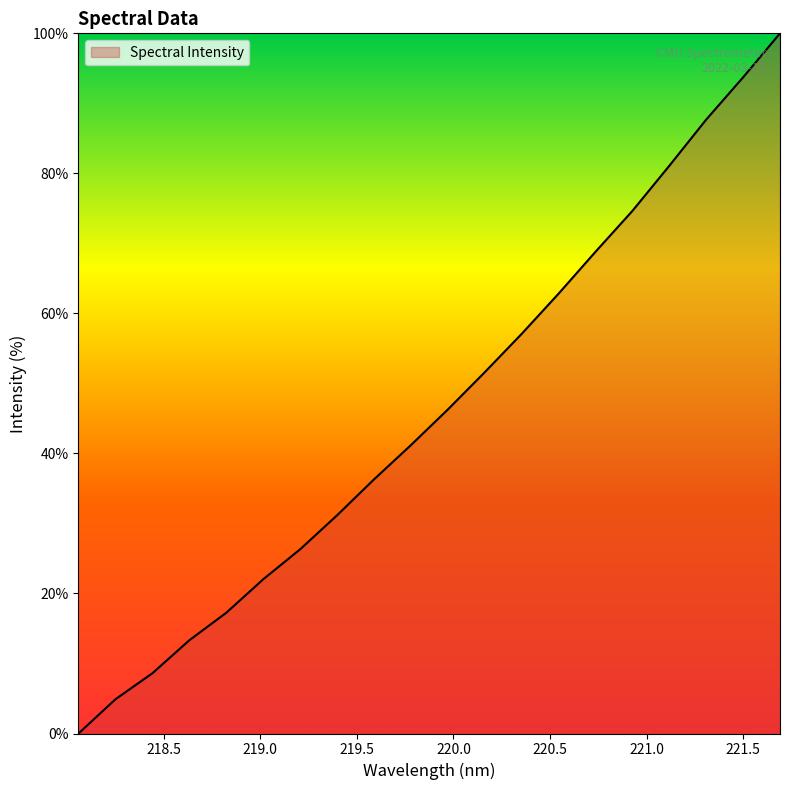

What is the difference between the maximum and minimum values?

100.0